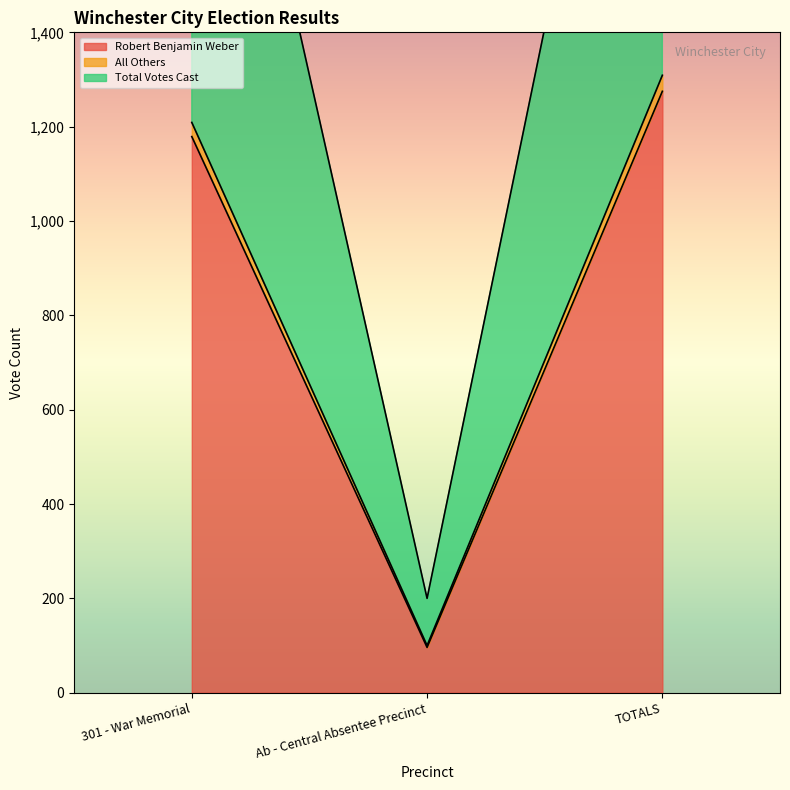

Reading left to right, what are all the values shown in this chart?

Robert Benjamin Weber: 301 - War Memorial=1179	Ab - Central Absentee Precinct=96	TOTALS=1275
All Others: 301 - War Memorial=1209	Ab - Central Absentee Precinct=100	TOTALS=1309
Total Votes Cast: 301 - War Memorial=2418	Ab - Central Absentee Precinct=200	TOTALS=2618